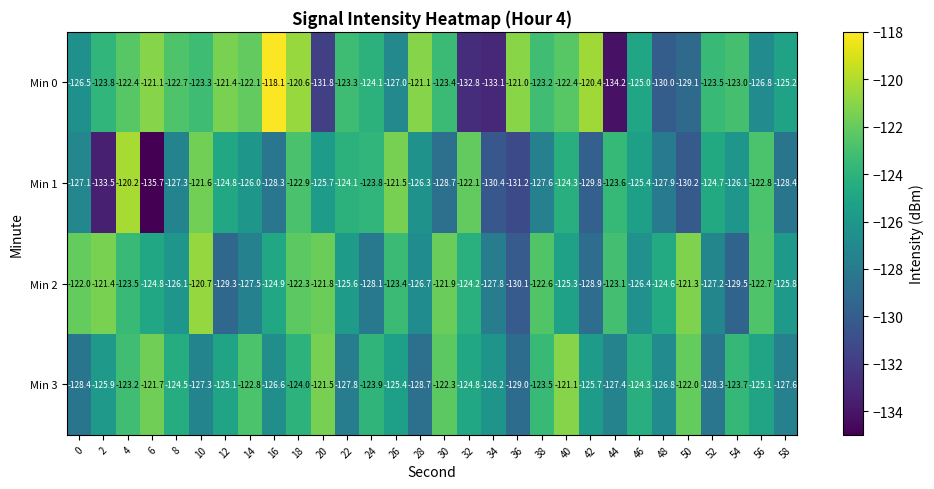

Which category has the highest value across all series?

16